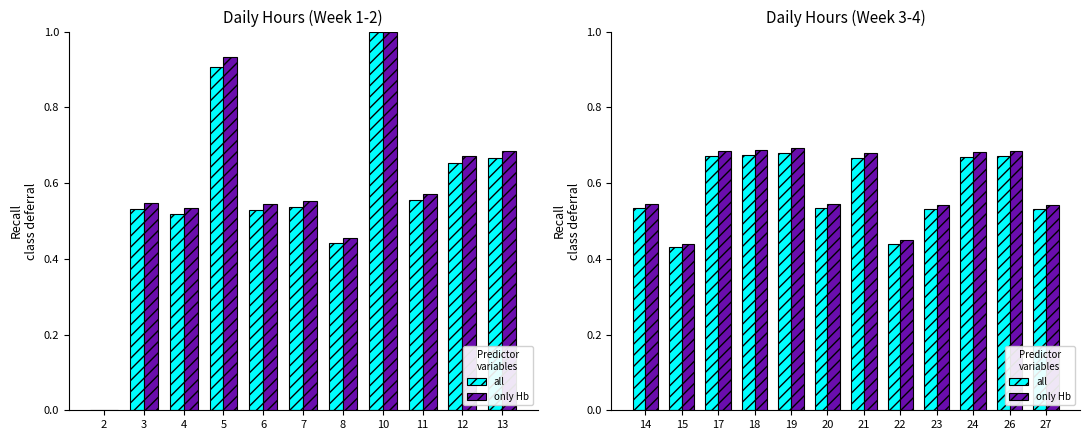

How many groups of bars are there?

12